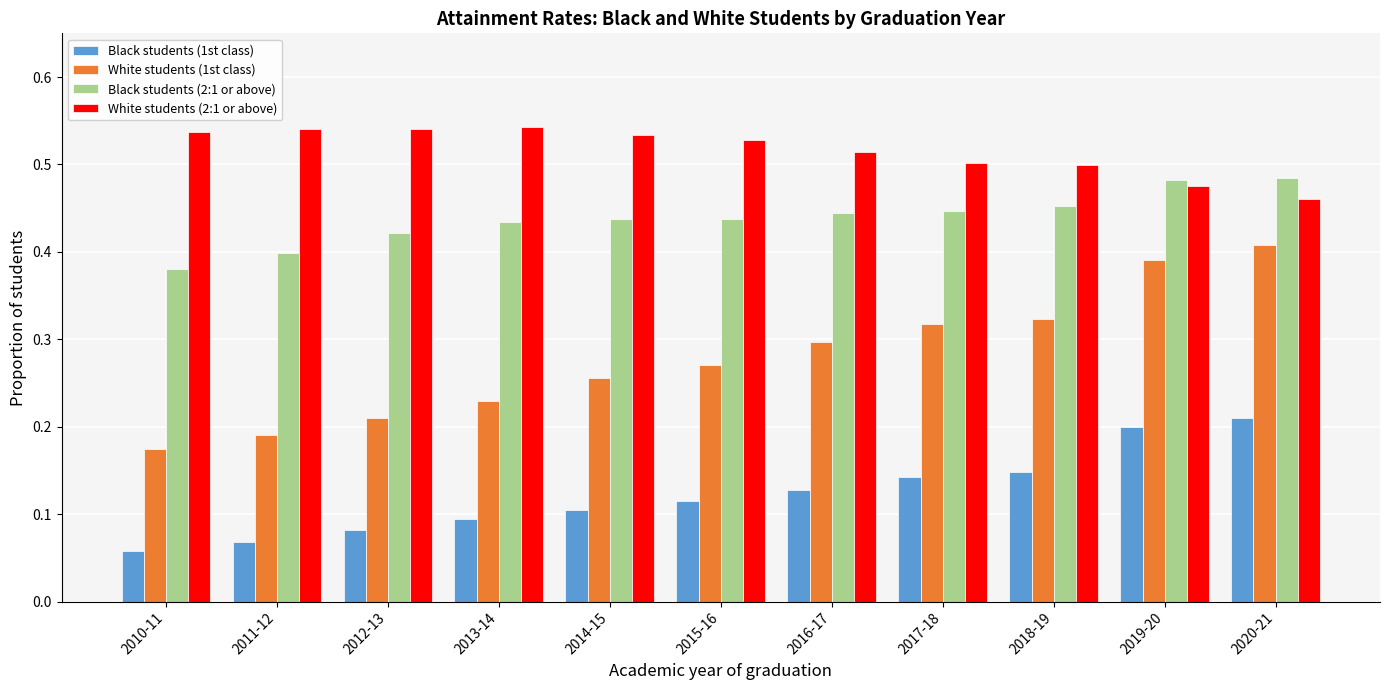

The White students (1st class) series shows 0.4 at 2019-20. True or false?

True